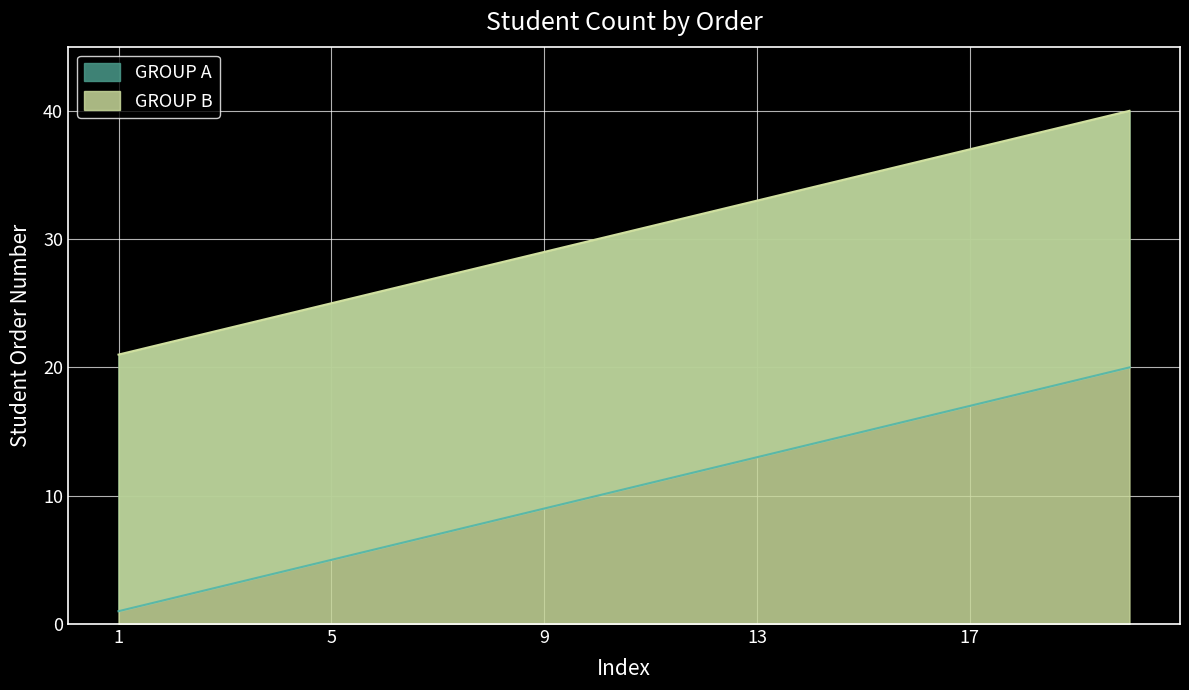

How many values in the GROUP B series exceed 31?

9